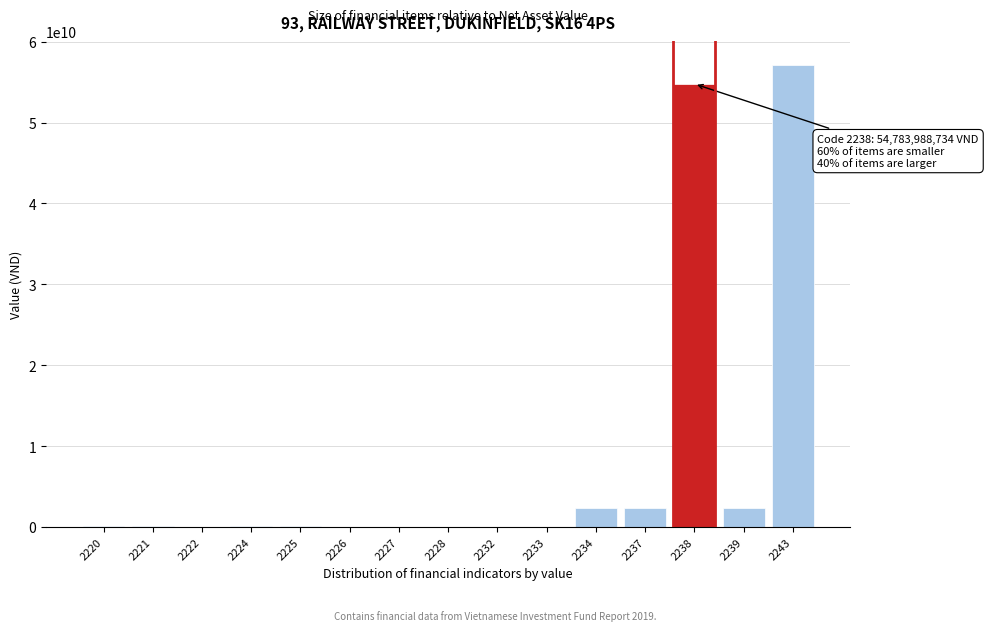

What is the greatest value displayed?

57168364623